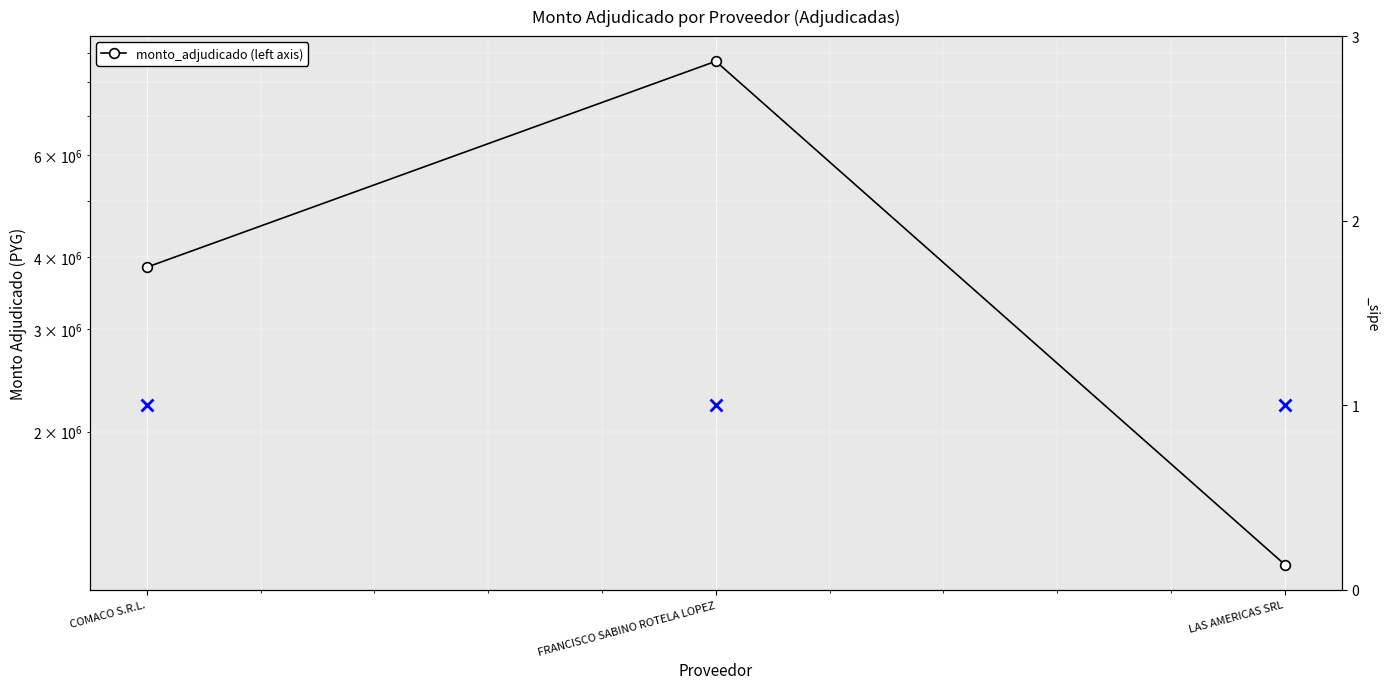

What is the difference between the values at LAS AMERICAS SRL and FRANCISCO SABINO ROTELA LOPEZ?

7516000